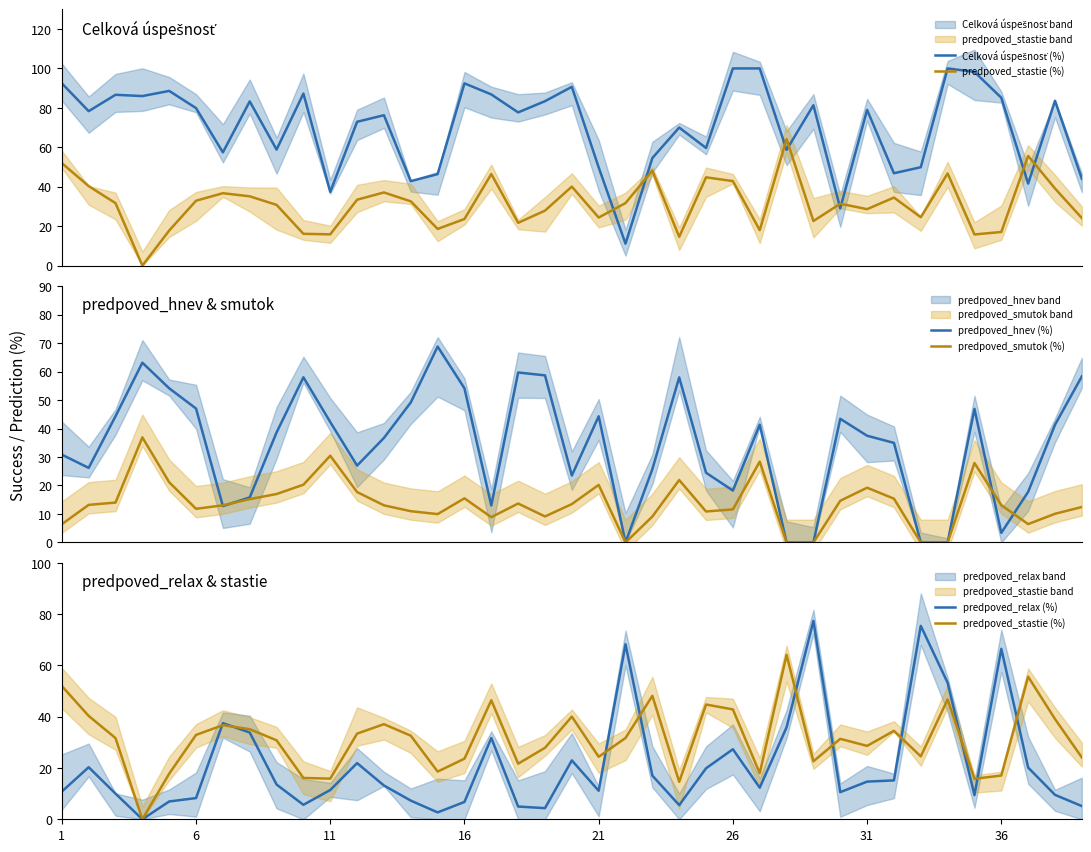

At how many categories does at least one series exceed 63?

28